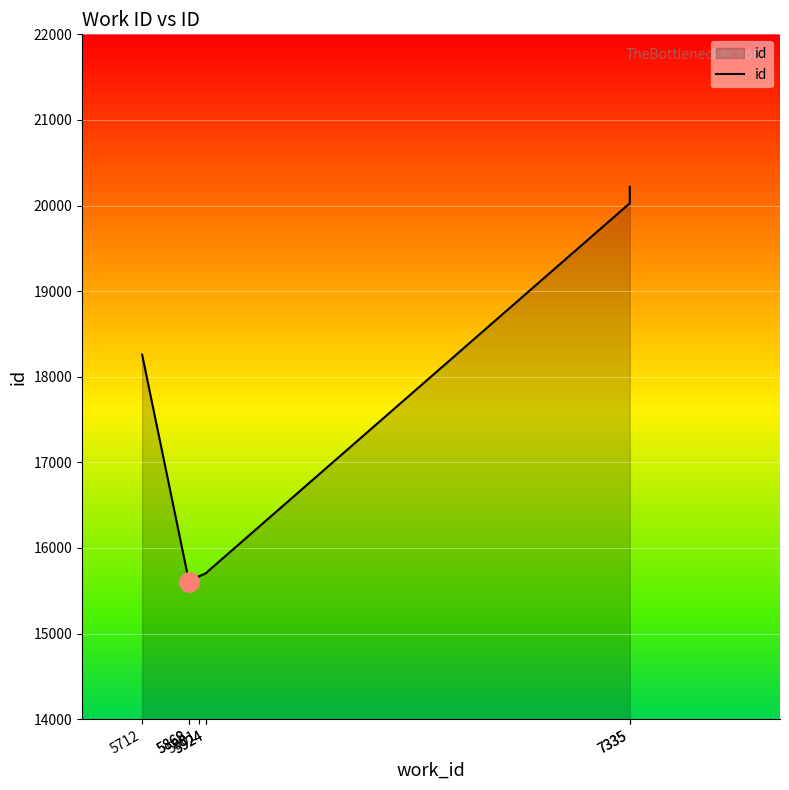

Reading right to left, extract all data points from this chart.

20218	20027	15705	15703	15668	15608	15607	18258